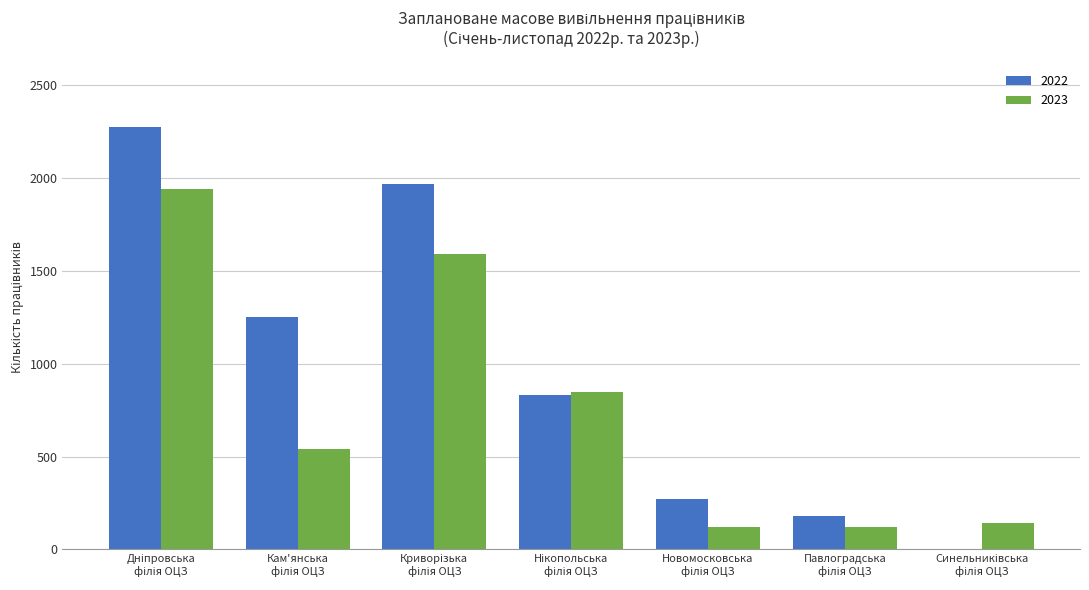

What is the sum of all 2023 values?

5306